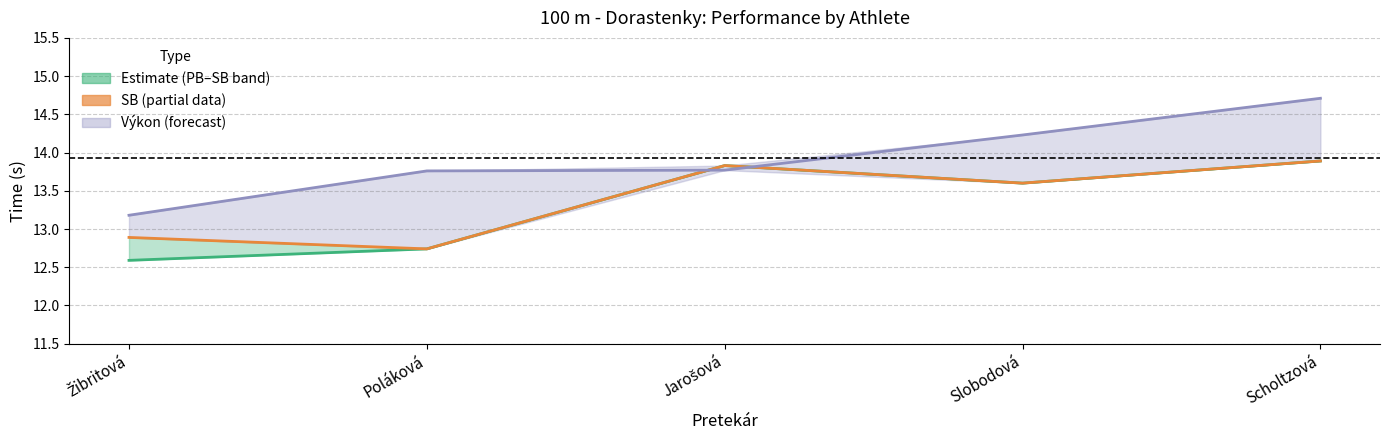

How many times do Výkon (Race time) and SB (Season Best) cross each other?

2